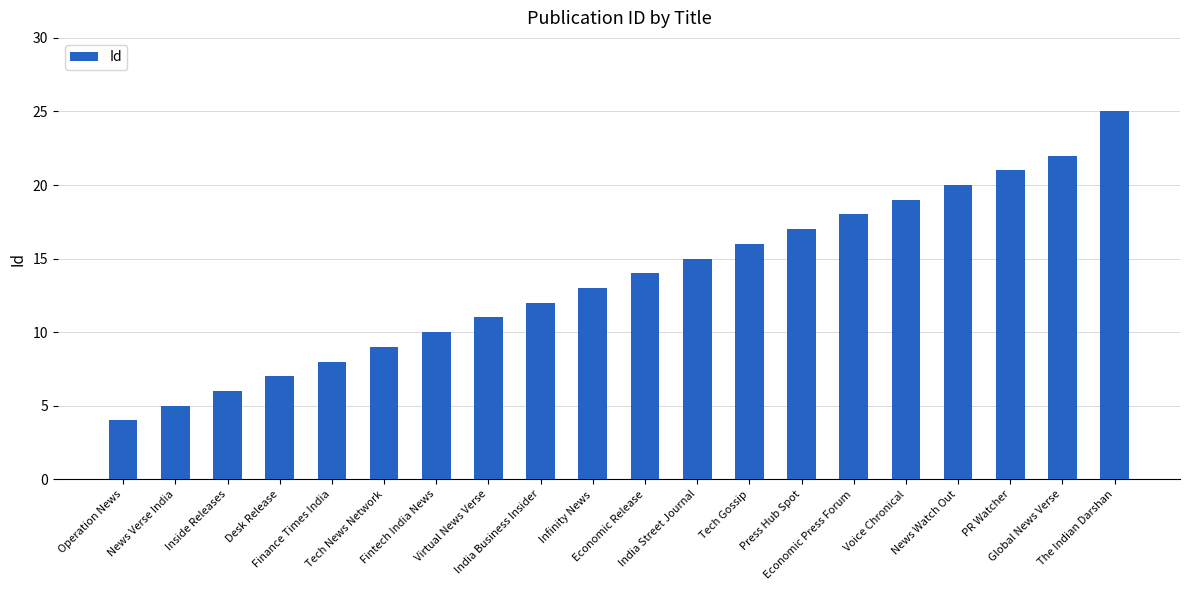

What is the maximum value shown in the chart?

25